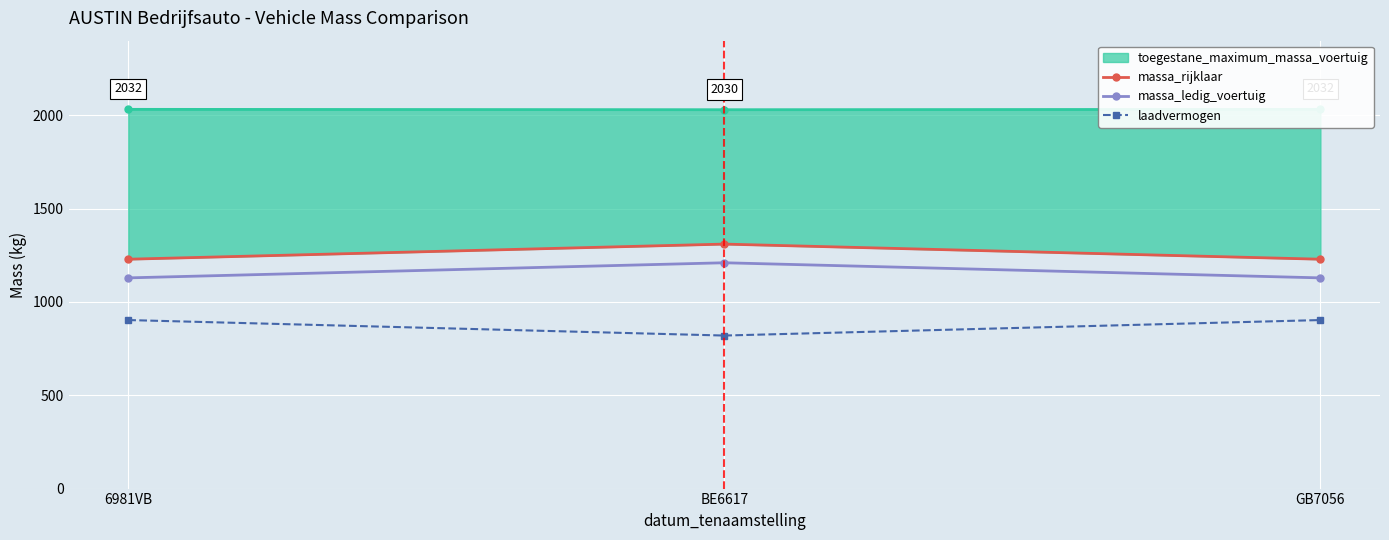

What is the difference between the maximum and second lowest values in the massa_ledig_voertuig series?

81